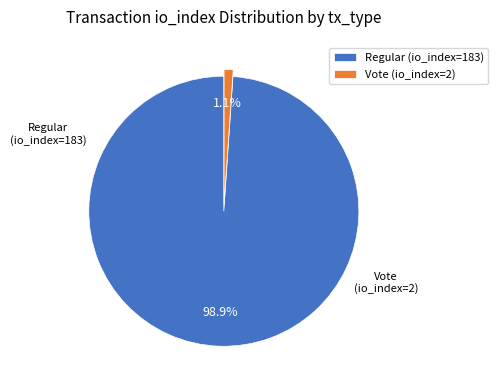

Which slice is the smallest?

Vote (io_index=2)